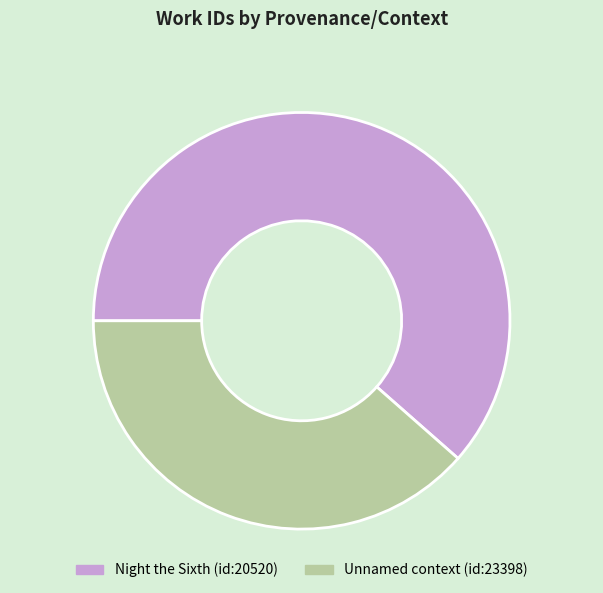

Between Unnamed context (id:23398) and Night the Sixth (id:20520), which is larger?

Night the Sixth (id:20520)